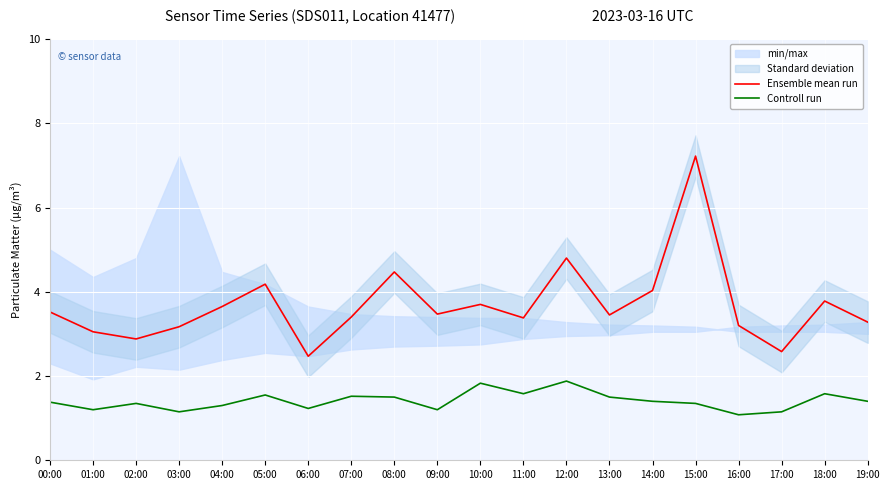

Rank the series at 17:00 from highest to lowest value.

Ensemble mean run, Controll run